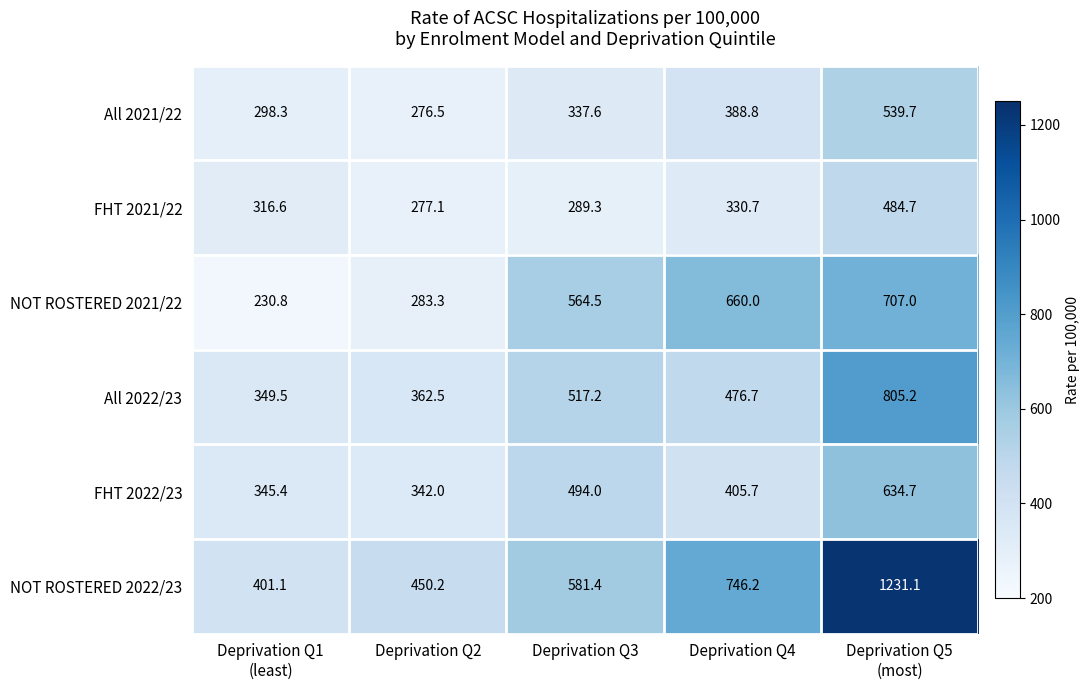

List the series in order of their peak value, highest first.

NOT ROSTERED 2022/23, All 2022/23, NOT ROSTERED 2021/22, FHT 2022/23, All 2021/22, FHT 2021/22